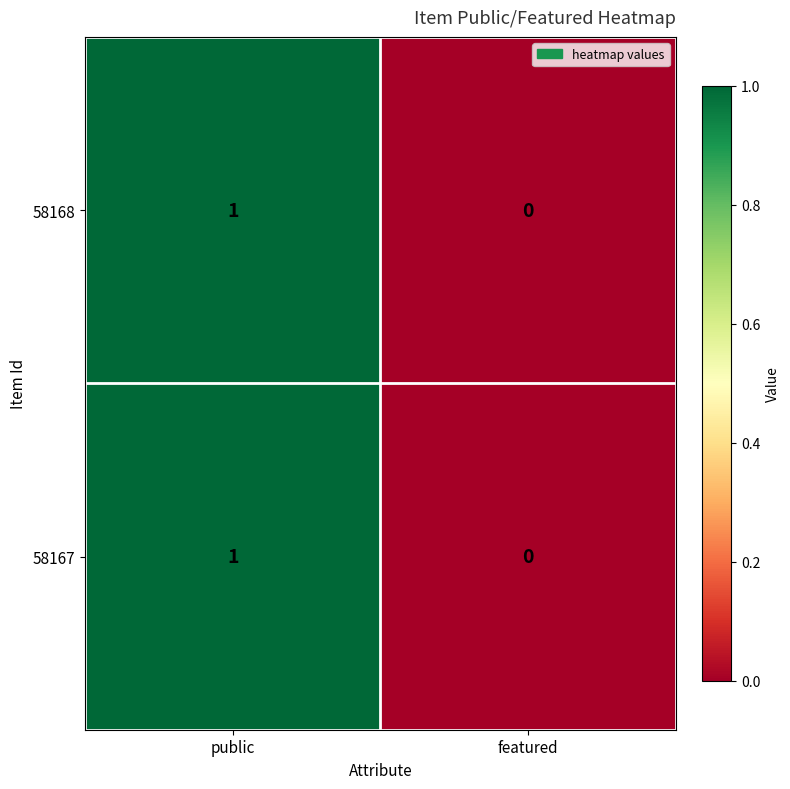

At which label is 58168 closest to 0?

featured